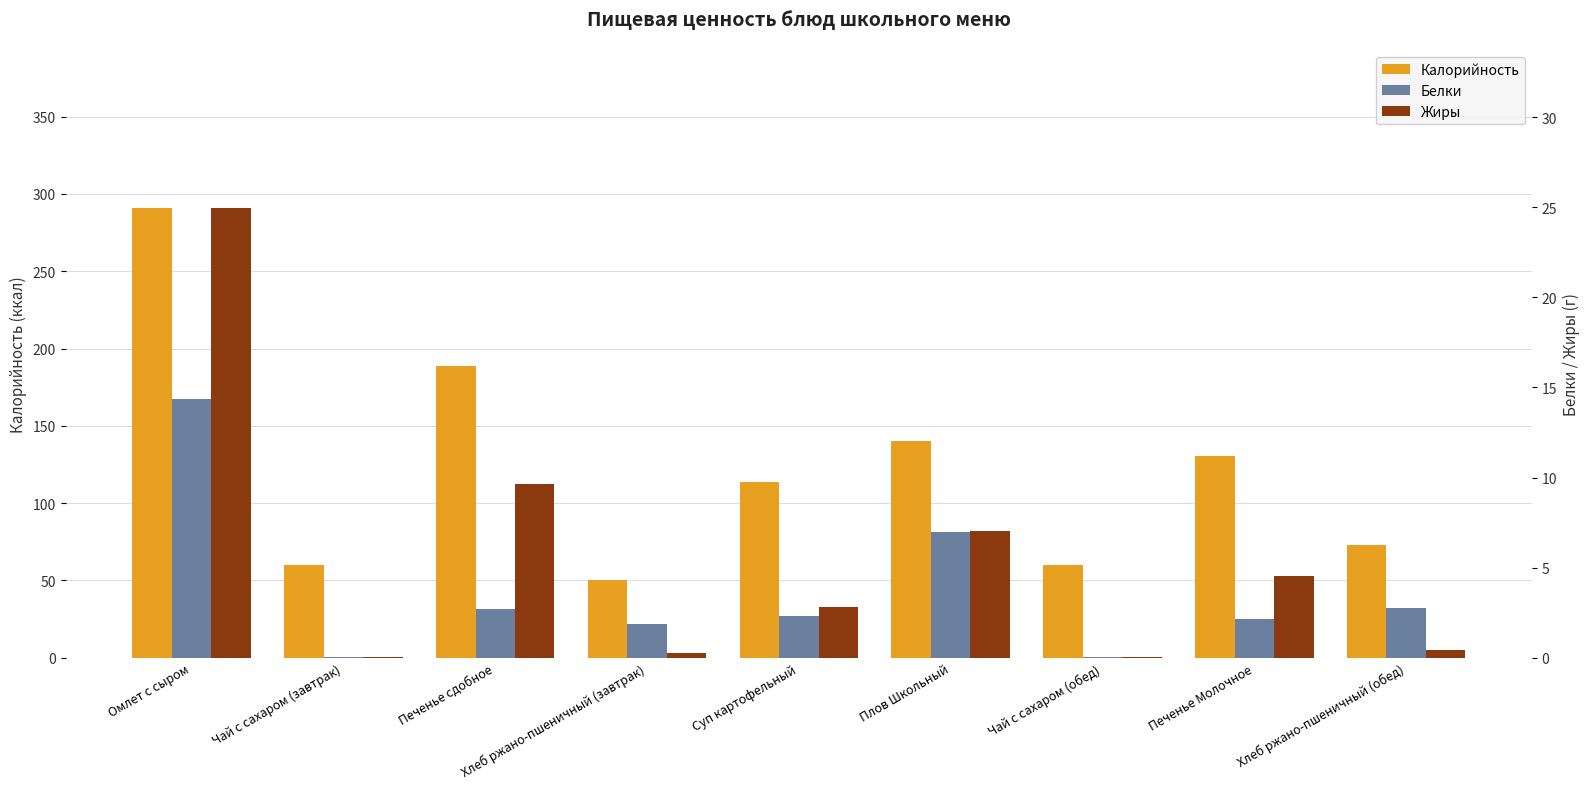

Which series has the widest spread of values?

Калорийность